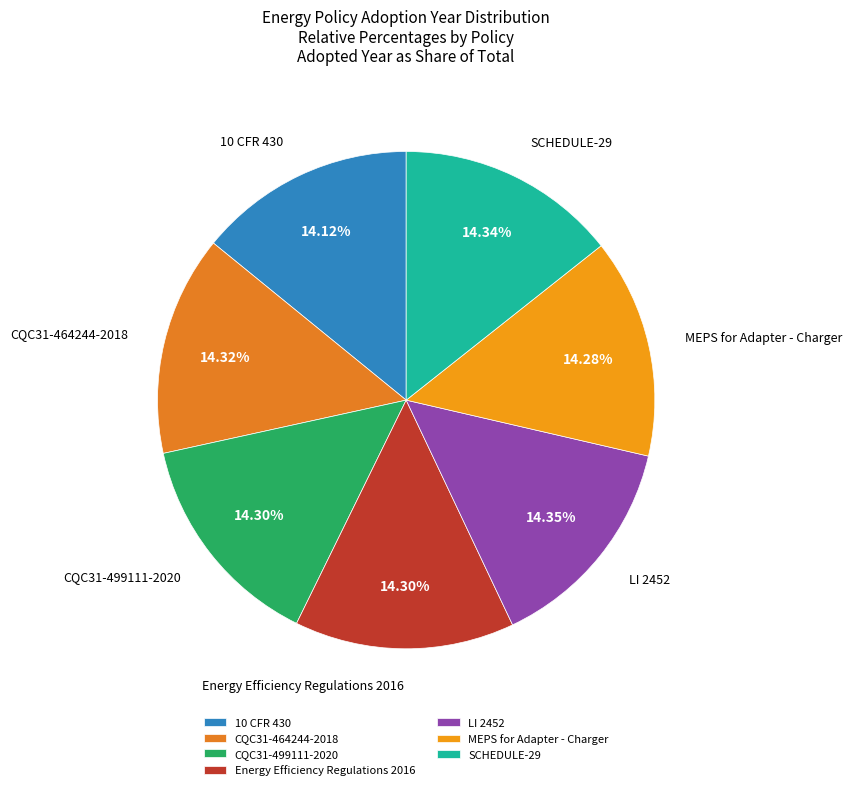

Approximately how many times larger is the value at LI 2452 compared to CQC31-464244-2018?

1.0